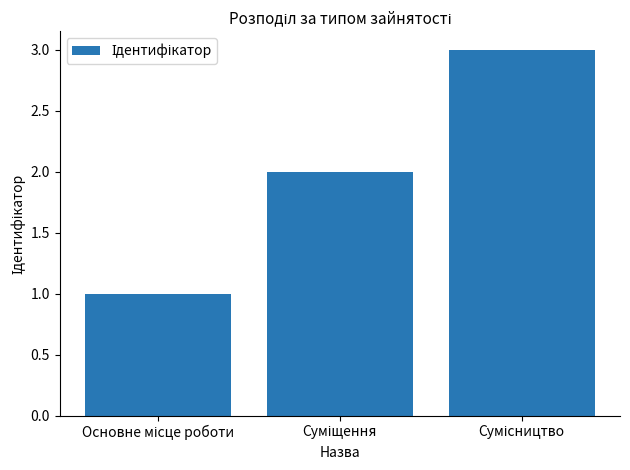

What is the greatest value displayed?

3